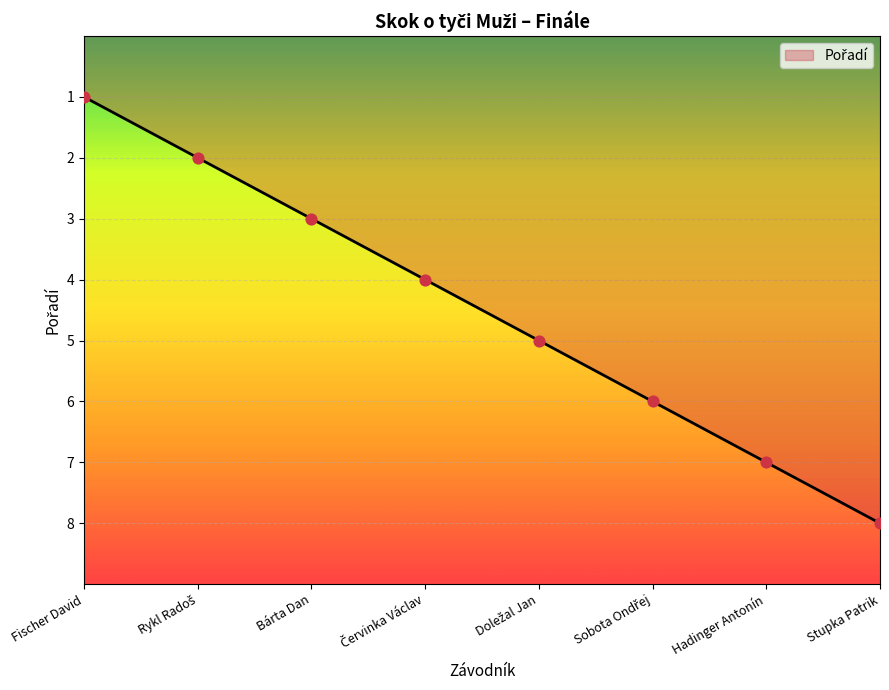

What is the change in value from Bárta Dan to Hadinger Antonín?

+4